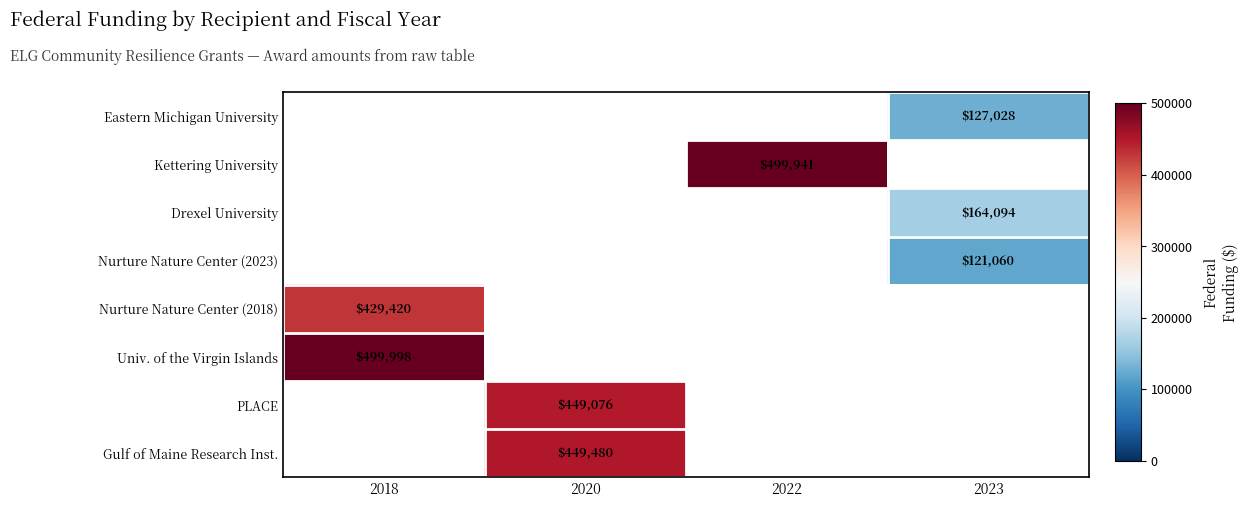

The Univ. of the Virgin Islands series shows 307635 at 2018. True or false?

False